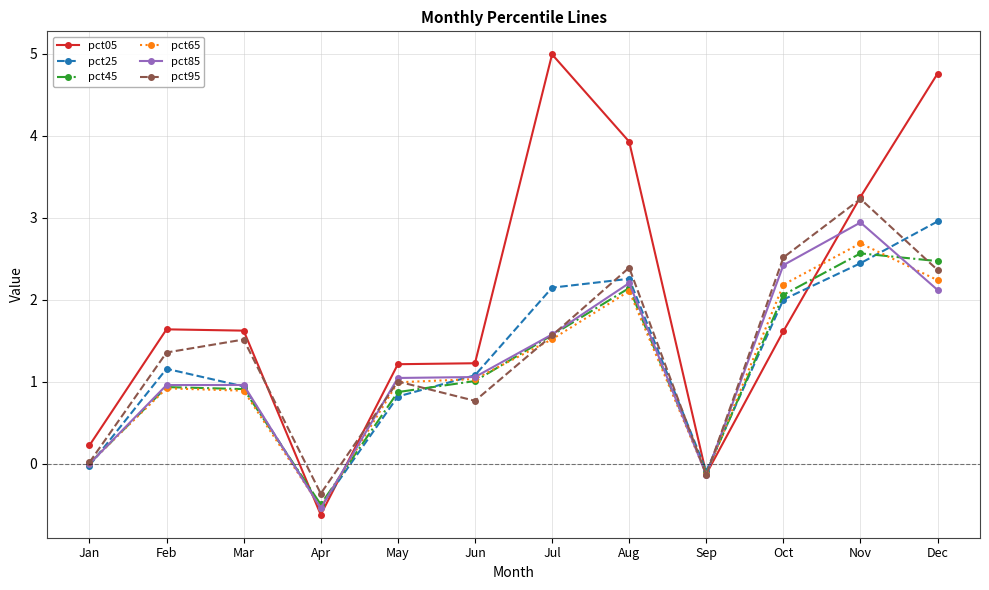

What is the difference between the highest and lowest values at Sep?

0.1